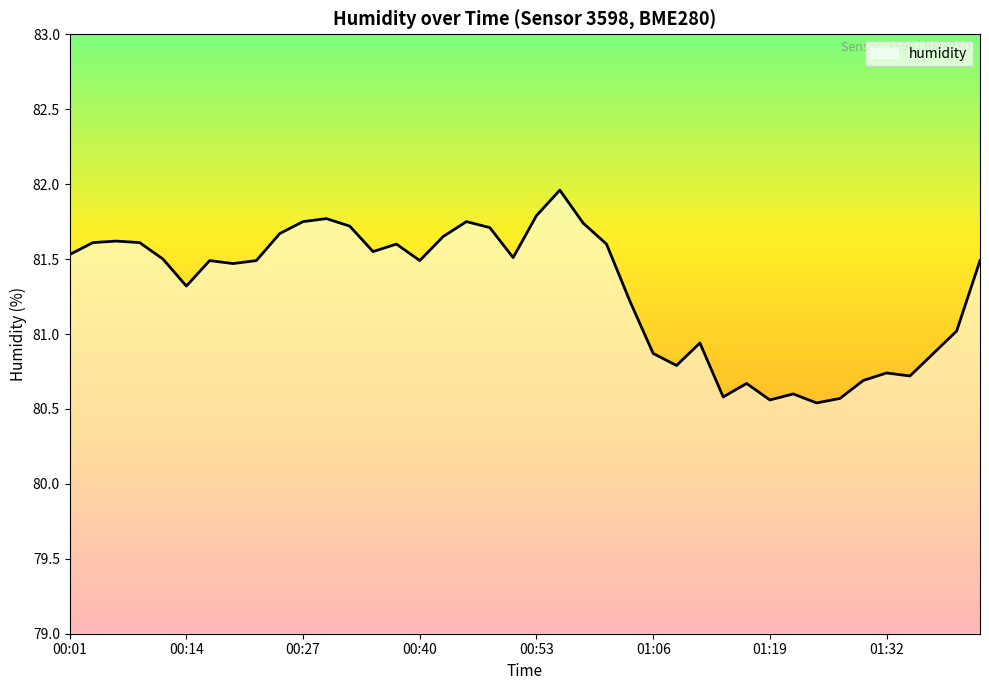

True or false: there are more than 2 points higher than both neighbors.

True